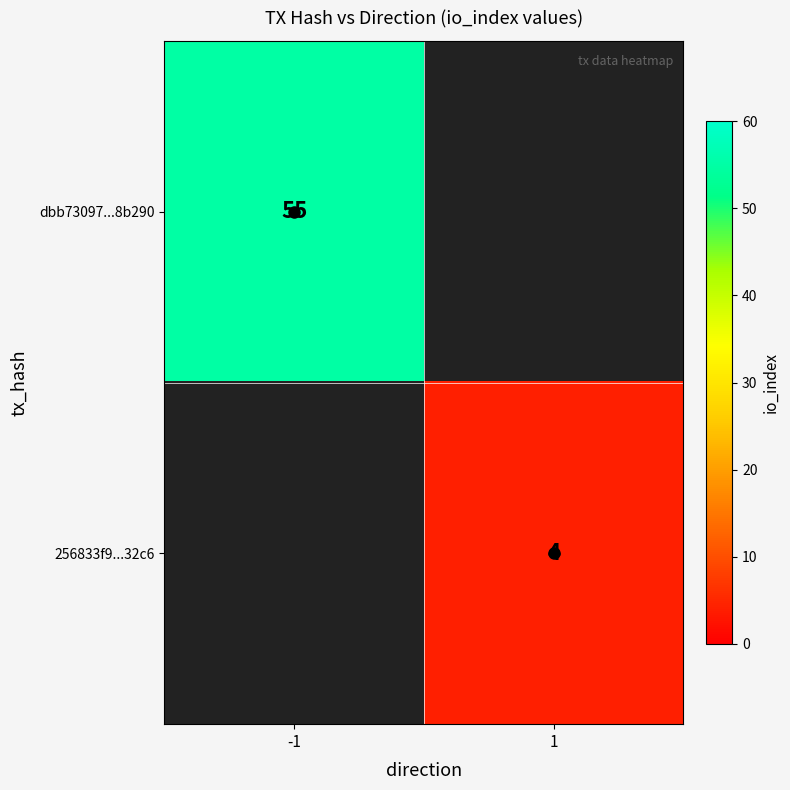

How many series are shown in this chart?

2